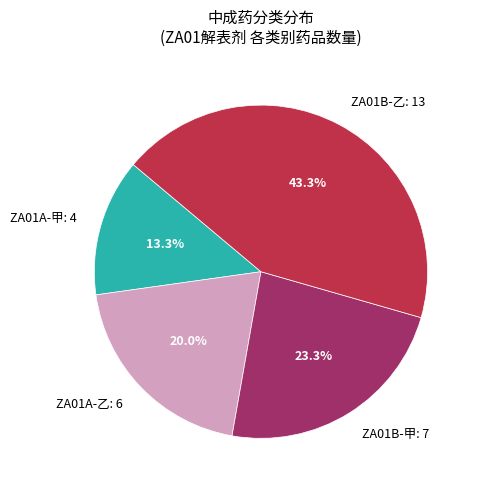

Which slice is the largest?

ZA01B-乙: 13